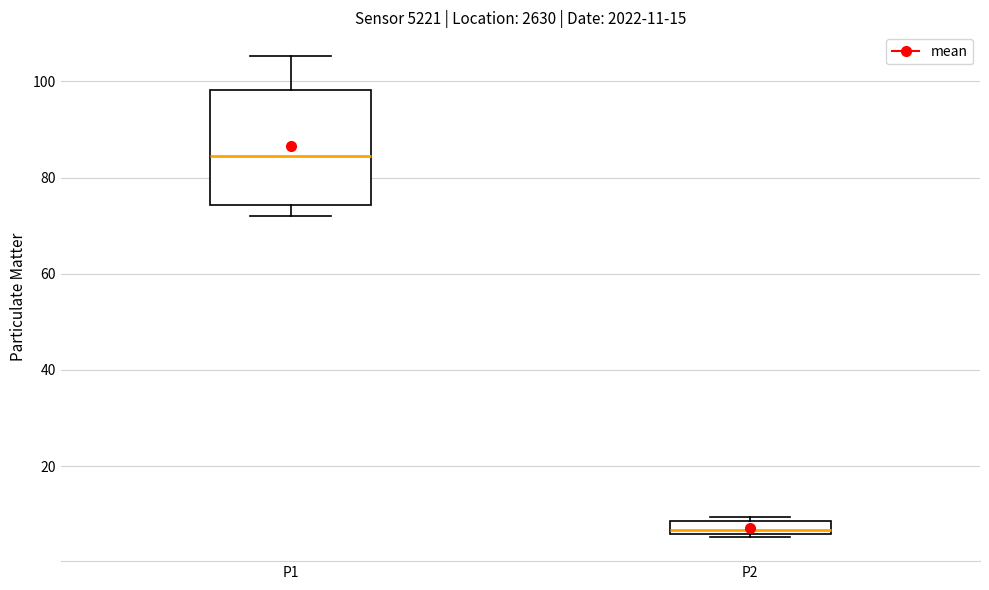

Comparing the boxes themselves (not the whiskers), which one is the tallest?

P1